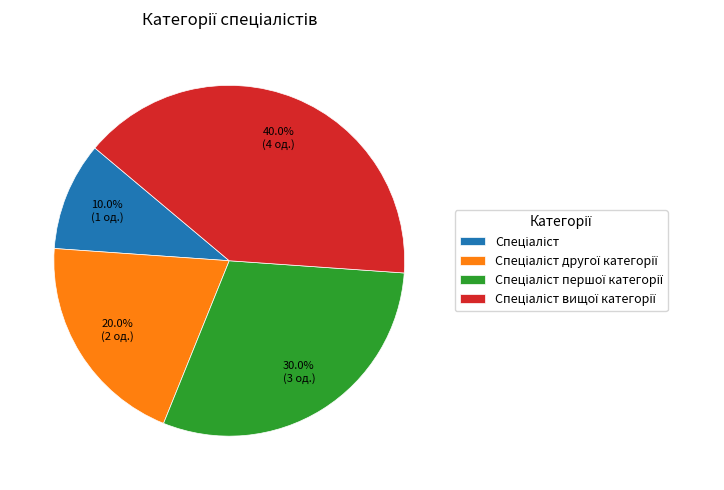

Is there any slice that represents more than half of the pie?

No